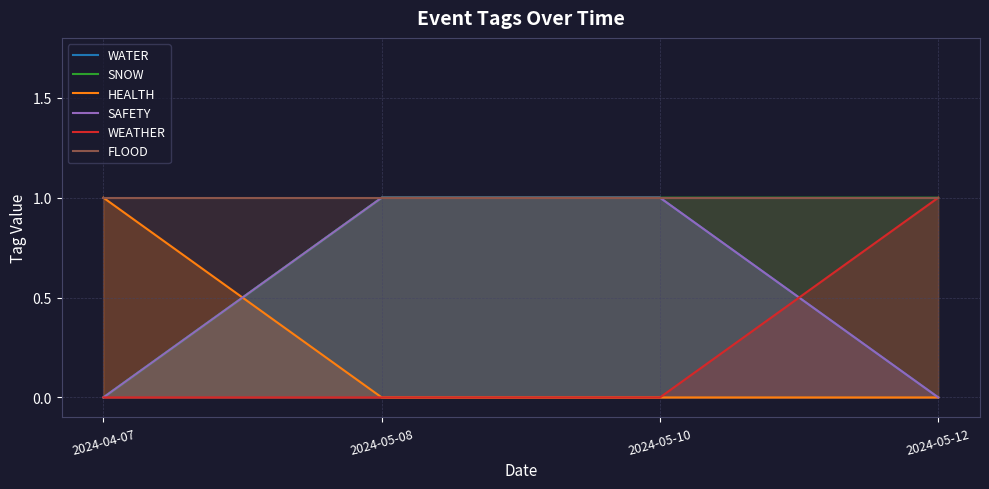

At which category is the sum across all series the highest?

2024-05-08